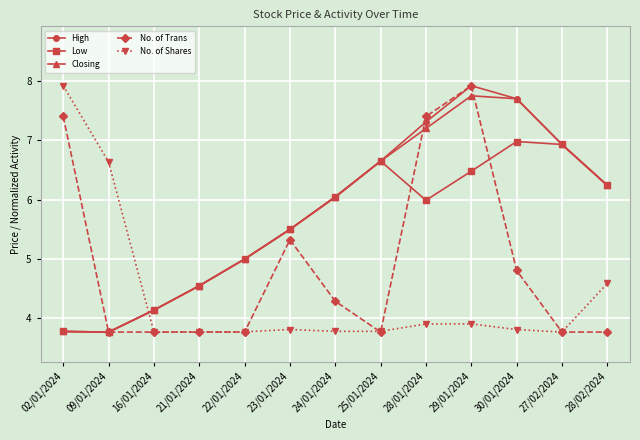

What is the sum of all Closing values?

75.3